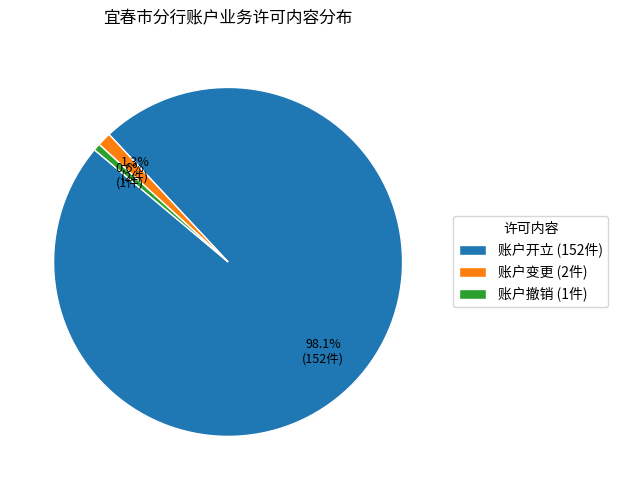

Is the sum of 账户变更 and 账户撤销 greater than half?

No